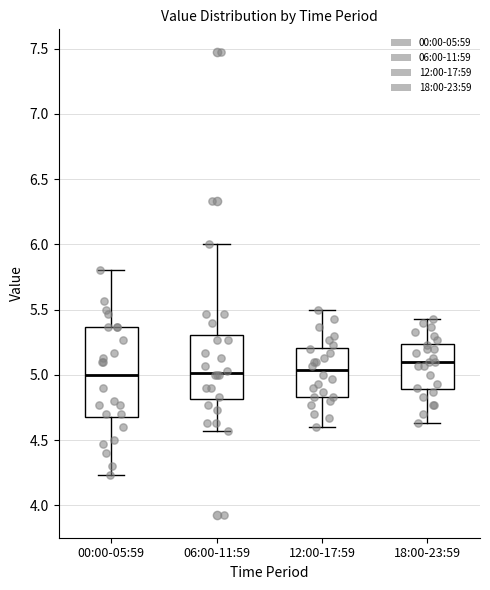

Which box is the tallest, from its lower edge to its upper edge?

00:00-05:59